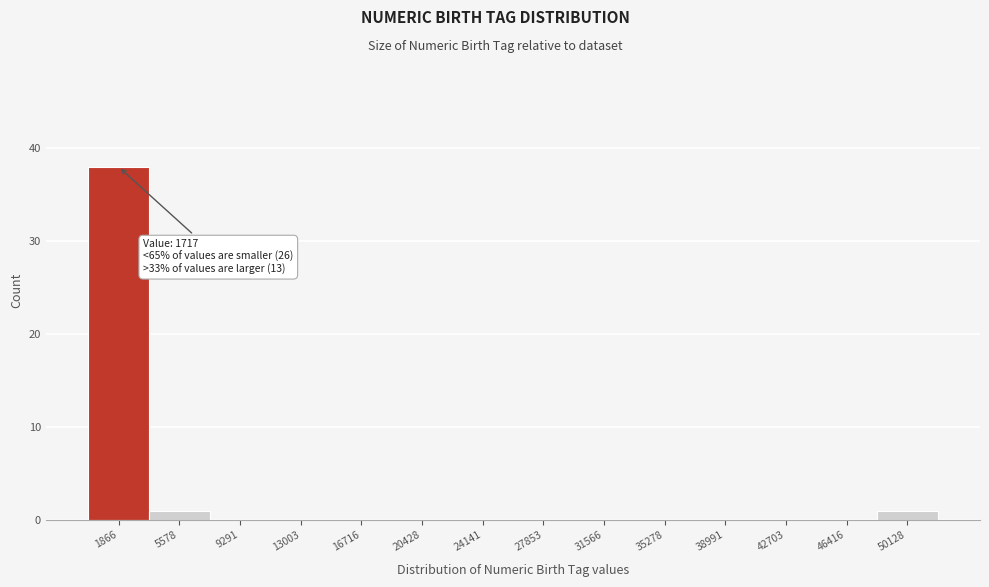

Which range on the x-axis has the tallest bar?

0 to 3500